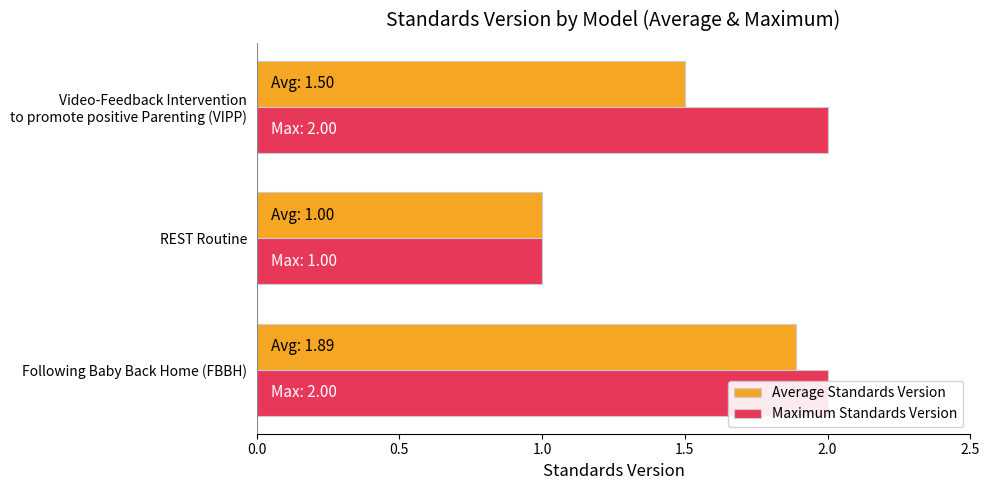

Which series has the largest range (max minus min)?

Maximum Standards Version